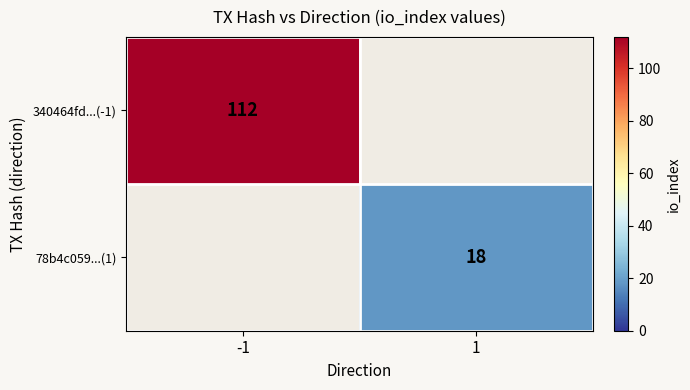

Is it true that 78b4c059...(1) equals 18 at 1?

True